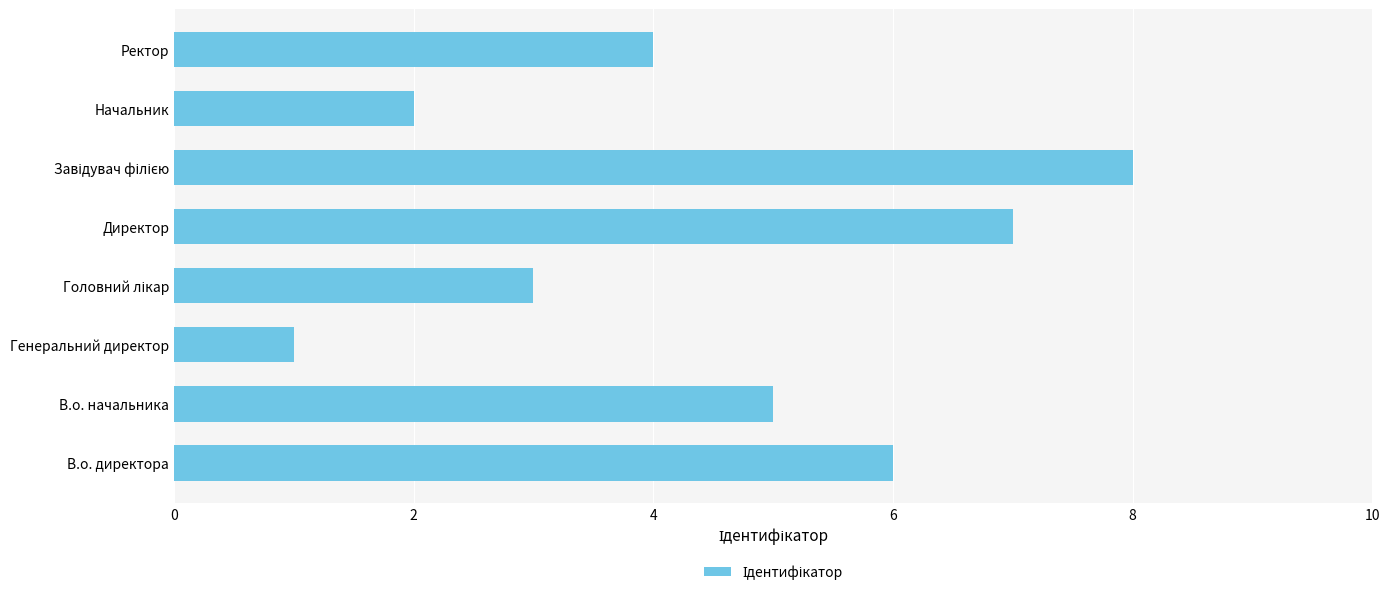

The value at Генеральний директор is 1. True or false?

True